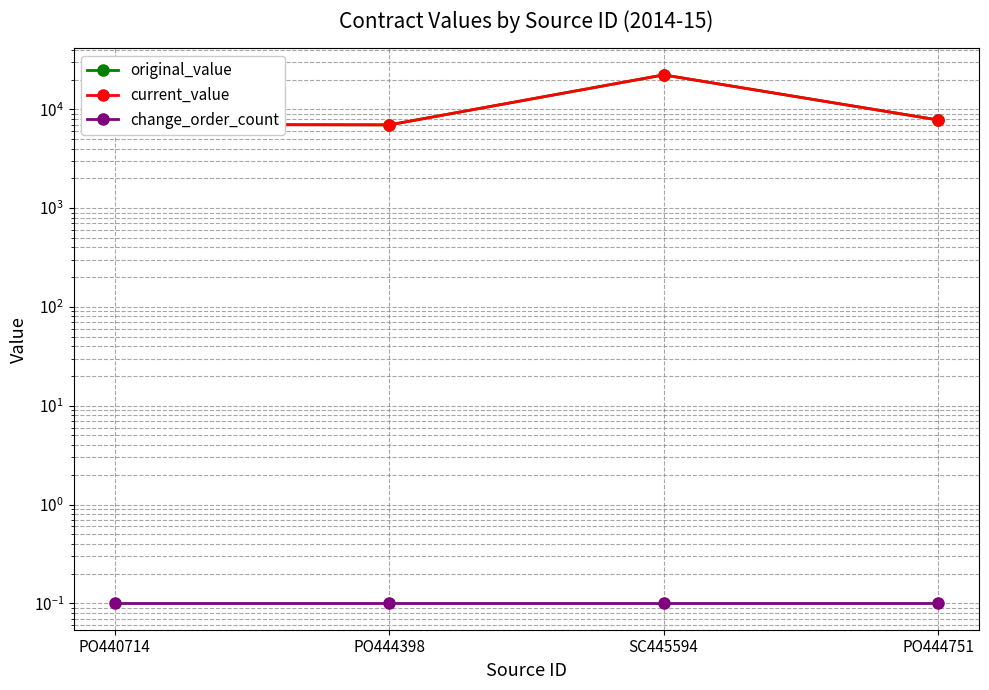

Which label corresponds to the smallest value in the chart?

PO440714